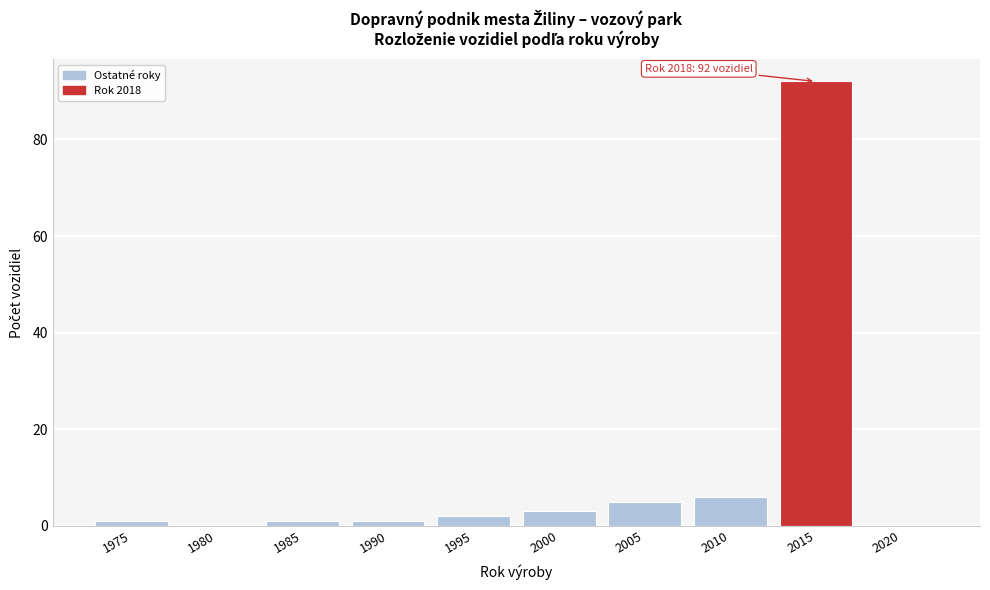

Reading left to right, extract all data points from this chart.

1975=1	1980=0	1985=1	1990=1	1995=2	2000=3	2005=5	2010=6	2015=92	2020=0